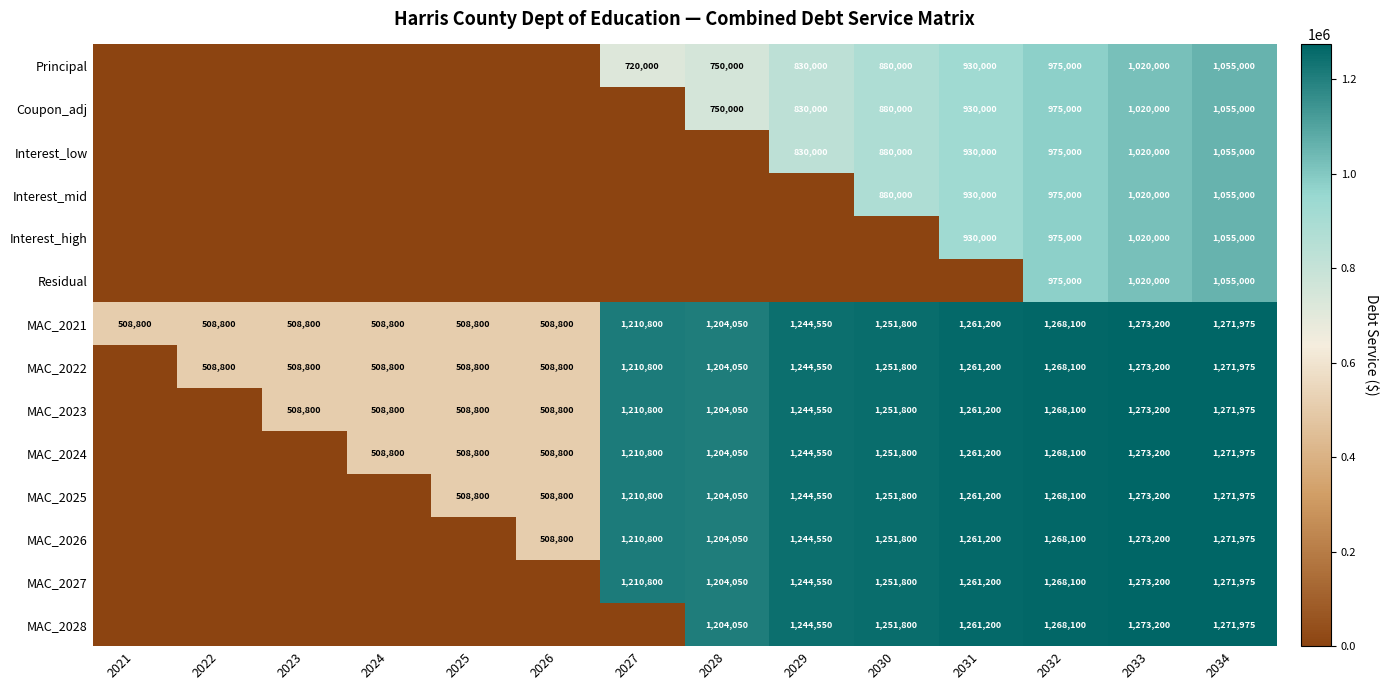

Is the value of MAC_2023 at 2024 greater than the value of Interest_low at 2032?

No